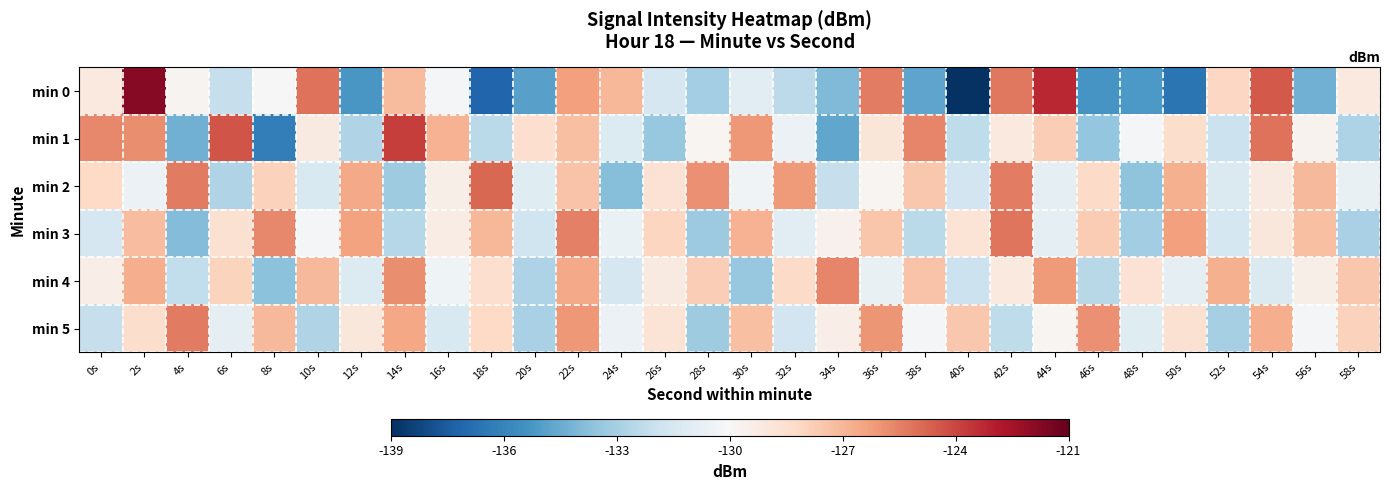

Which series changed the most between 12s and 44s?

min 0